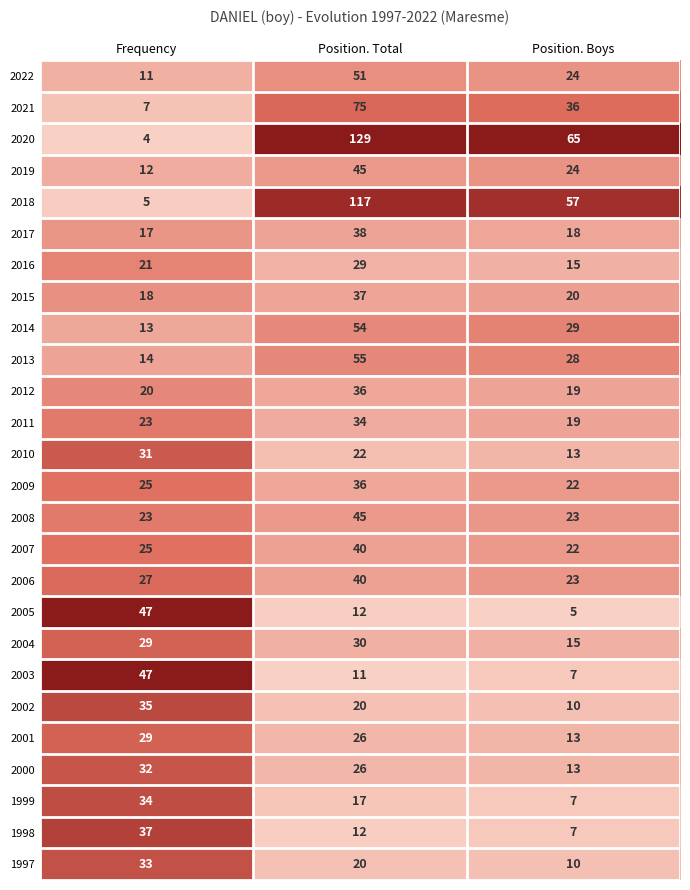

Is it true that 2001 equals 29 at Frequency?

True